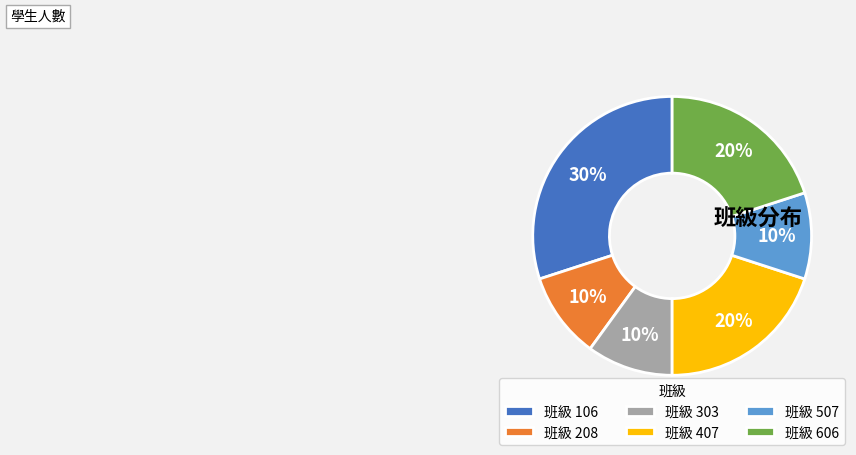

Is it true that 班級 507 is 4% of the pie?

False